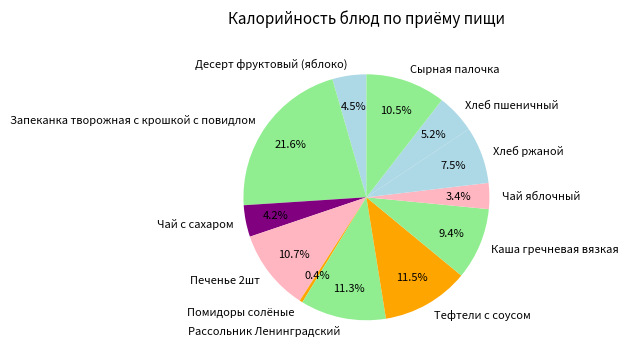

Combined, do Хлеб пшеничный and Чай яблочный account for over 50%?

No